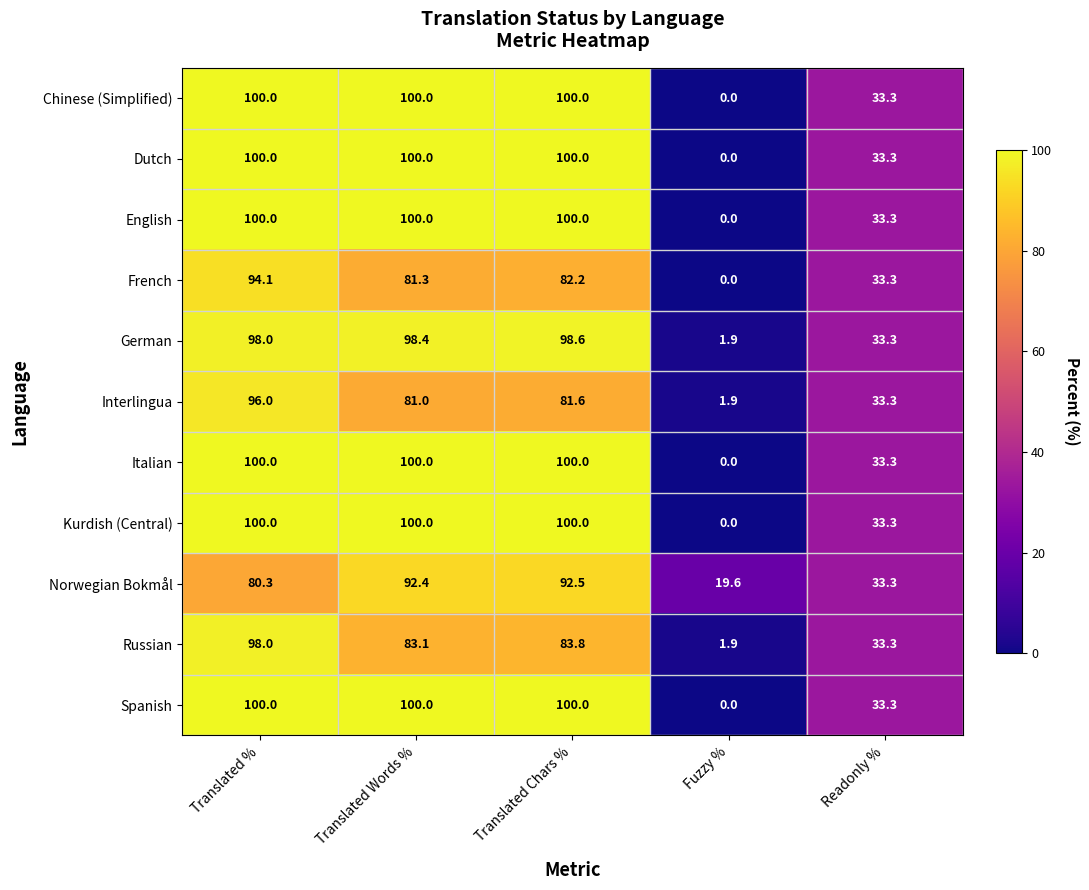

Where does the Norwegian Bokmål series first go above 80?

Translated %